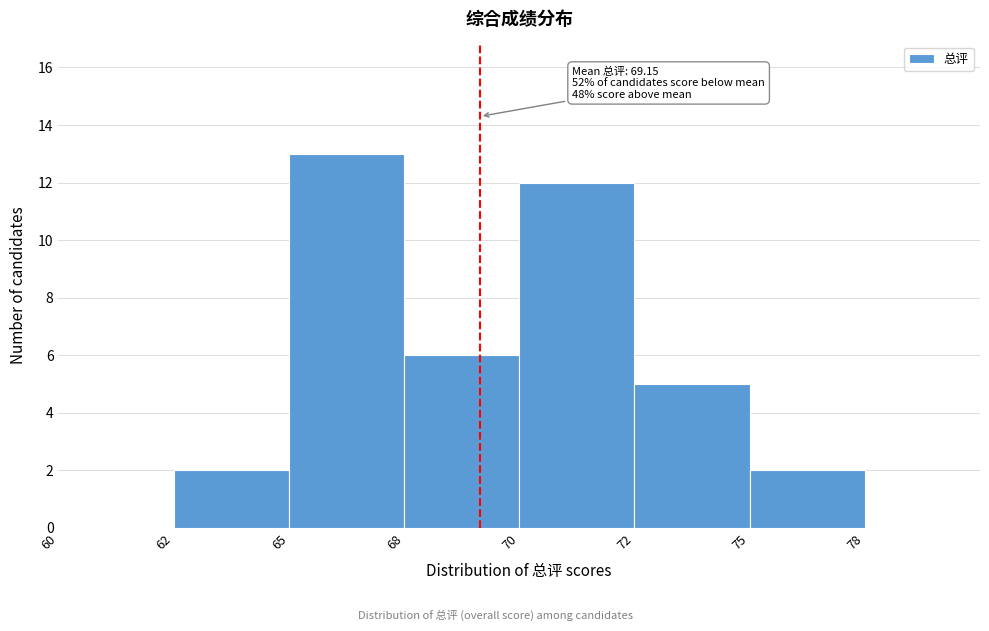

Reading right to left, extract all data points from this chart.

75=2	72=5	70=12	68=6	65=13	62=2	60=0